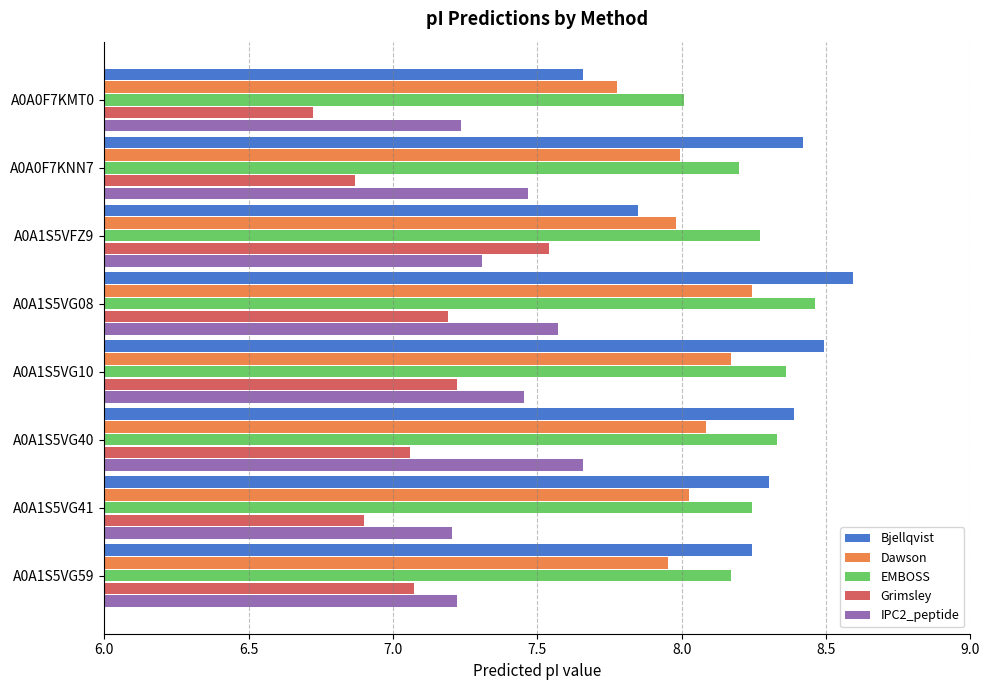

The value of Bjellqvist at A0A1S5VFZ9 is 7.8. True or false?

True